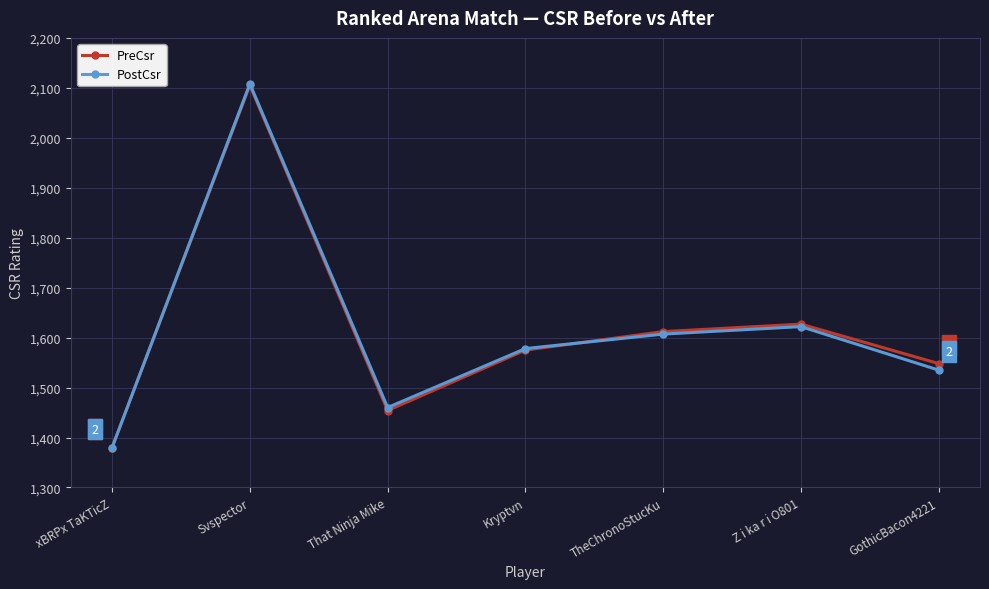

What is the approximate value of PreCsr at Svspector?

2105